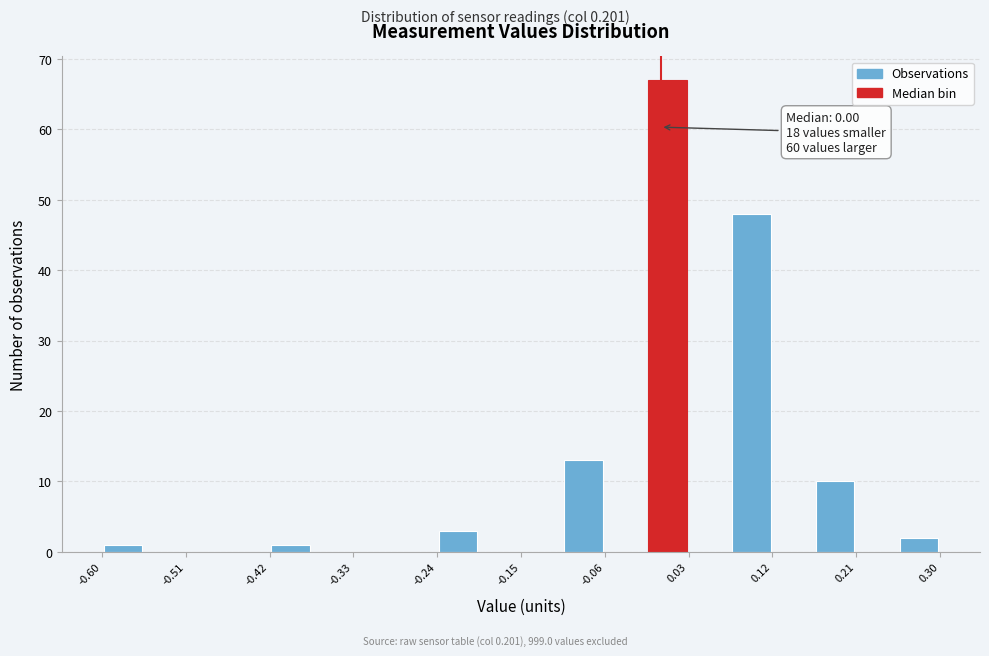

Over which range of the x-axis is the bar tallest?

-0.015 to 0.030